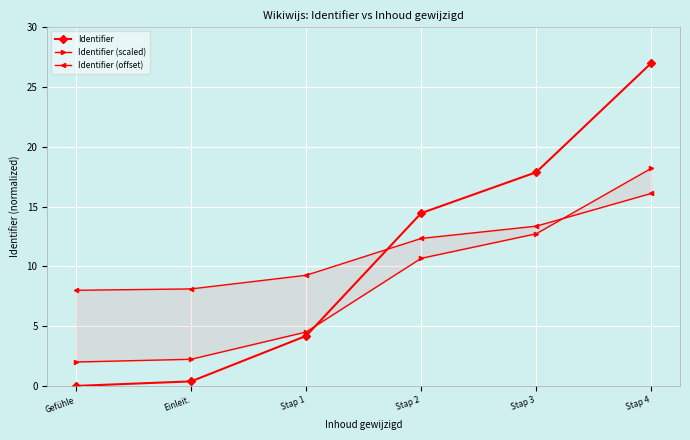

What are all the series names shown in the legend?

Identifier, Identifier (scaled), Identifier (offset)